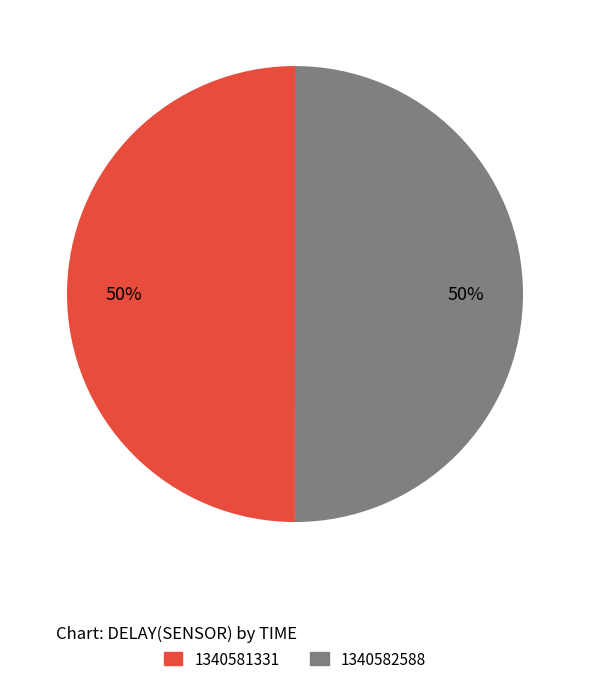

The 1340582588 slice represents 50% of the pie. True or false?

True